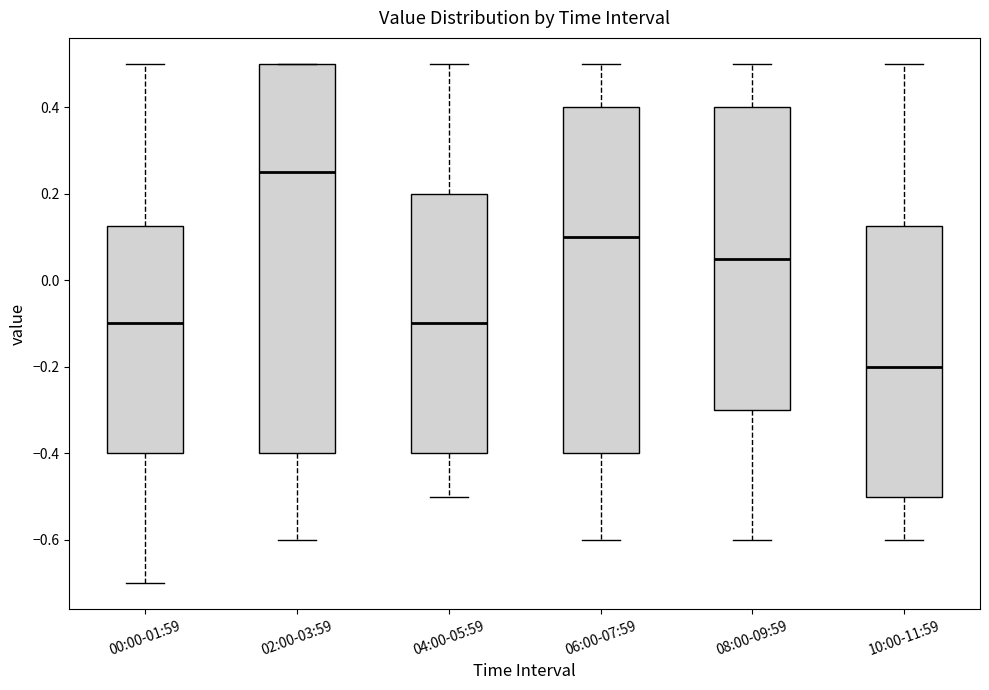

Reading left to right, transcribe this box plot: for each box, give where its median line is, the range the box spans, and where its two whiskers end, as read against the y-axis. The values are not printed on the chart, so give them approximately, as read against the axis.

00:00-01:59: median -0.10, box -0.40 to 0.12, whiskers -0.70 to 0.50
02:00-03:59: median 0.26, box -0.40 to 0.50, whiskers -0.60 to 0.50
04:00-05:59: median -0.10, box -0.40 to 0.20, whiskers -0.50 to 0.50
06:00-07:59: median 0.10, box -0.40 to 0.40, whiskers -0.60 to 0.50
08:00-09:59: median 0.06, box -0.30 to 0.40, whiskers -0.60 to 0.50
10:00-11:59: median -0.20, box -0.50 to 0.12, whiskers -0.60 to 0.50